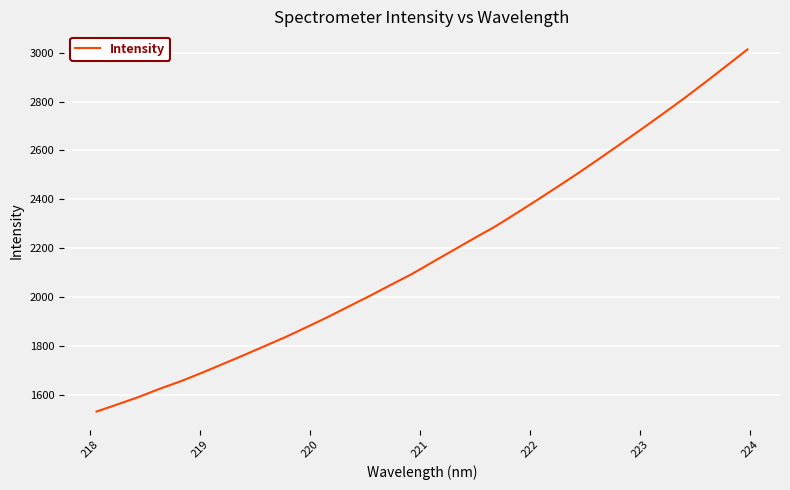

What is the maximum value shown in the chart?

3013.2